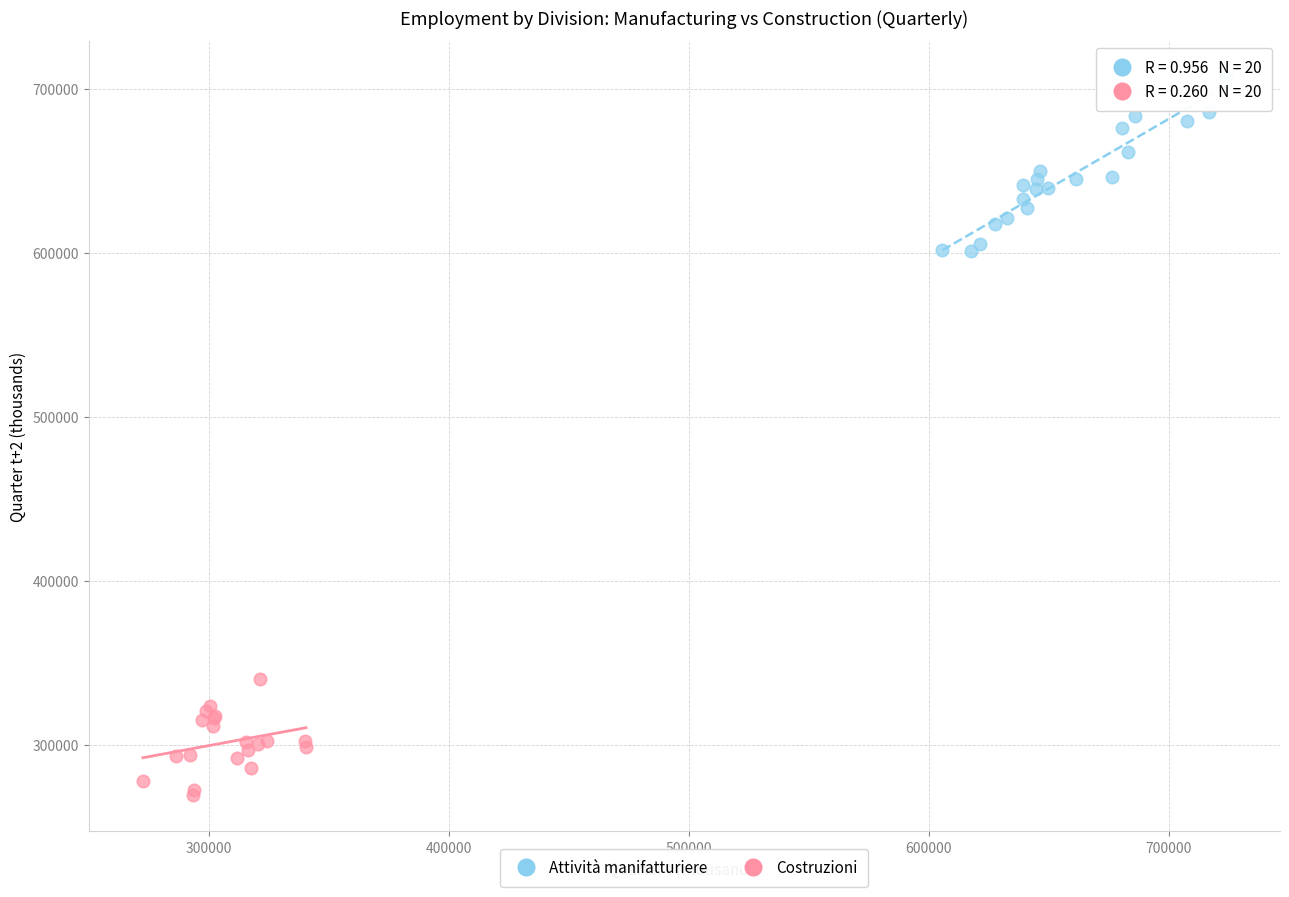

Which series has the largest Y range (max minus min)?

Attività manifatturiere